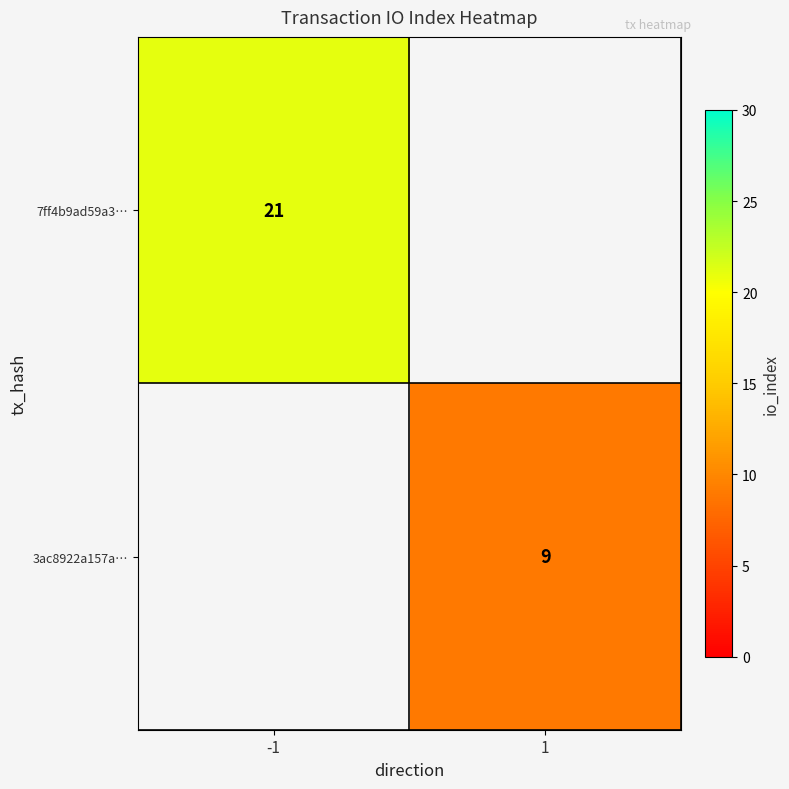

The value of 3ac8922a157a… at 1 is 9. True or false?

True